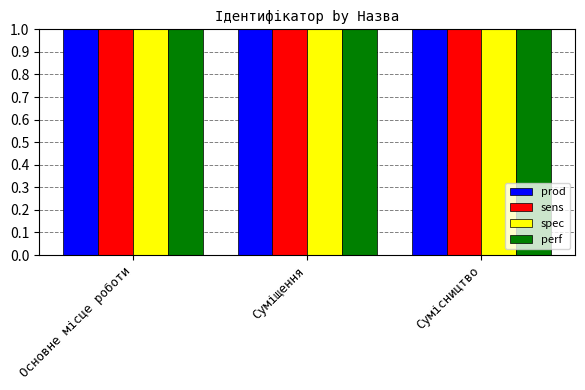

What are all the series names shown in the legend?

prod, sens, spec, perf